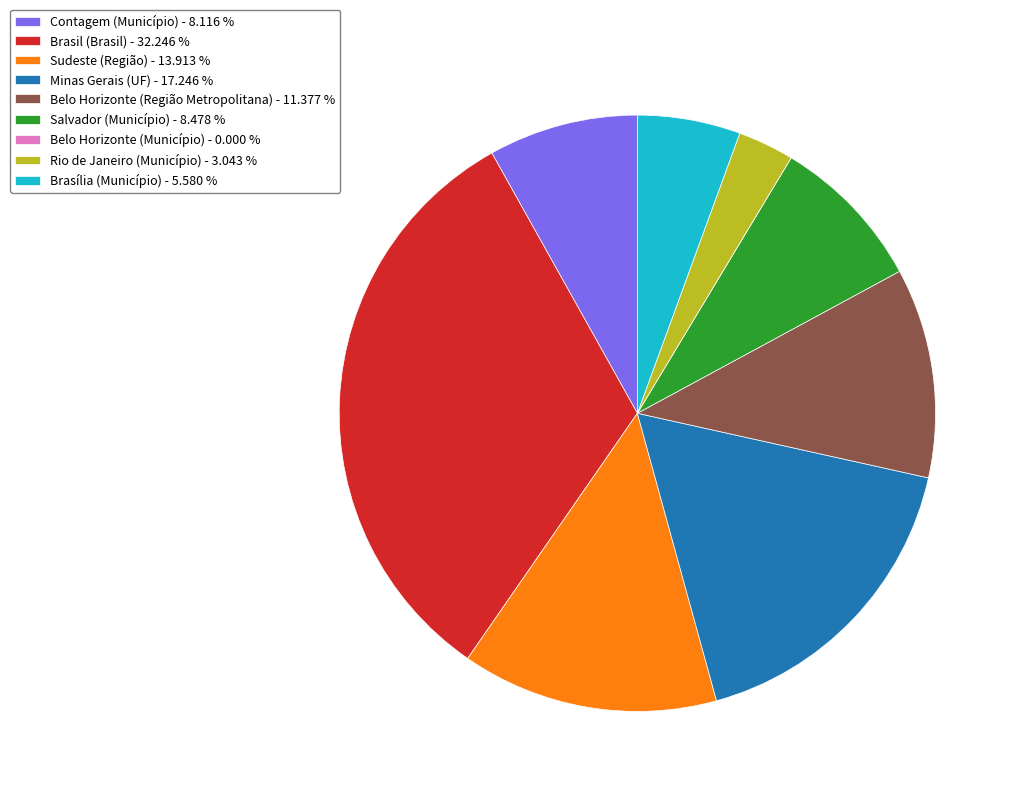

Which has a higher value, Rio de Janeiro (Município) - 3.043 % or Brasil (Brasil) - 32.246 %?

Brasil (Brasil) - 32.246 %